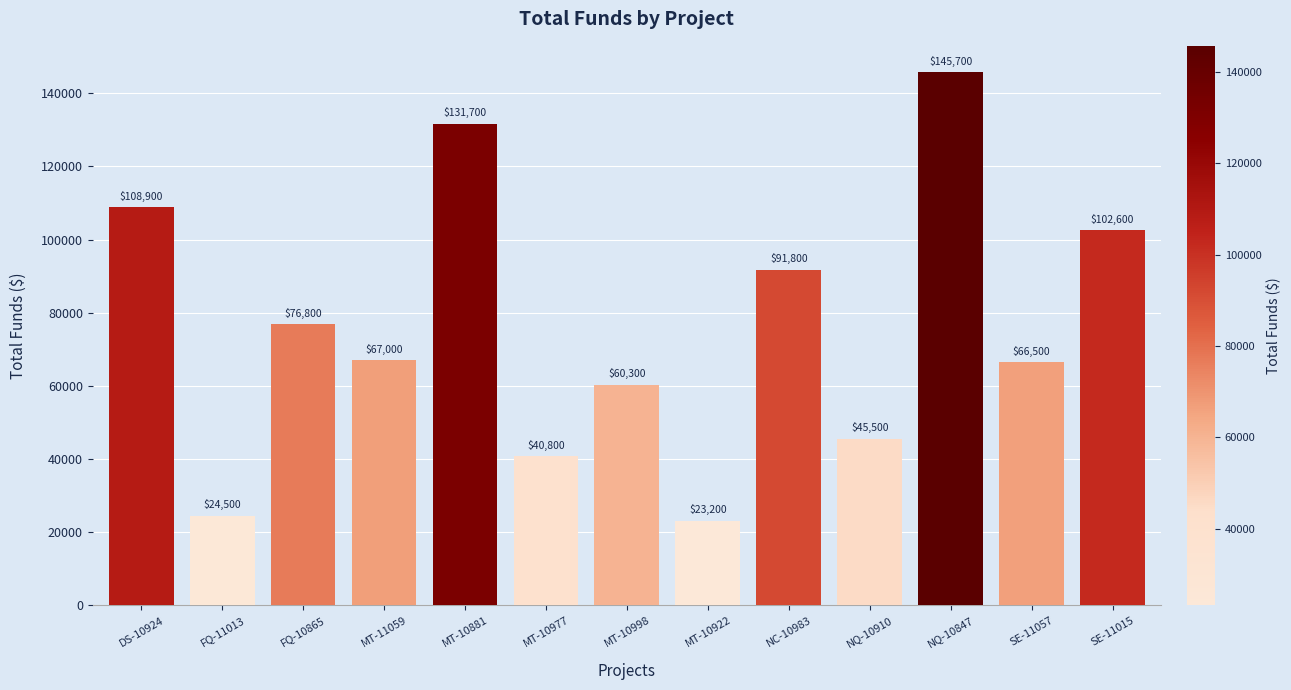

Reading left to right, transcribe all the data shown in this chart.

DS-10924=108900	FQ-11013=24500	FQ-10865=76800	MT-11059=67000	MT-10881=131700	MT-10977=40800	MT-10998=60300	MT-10922=23200	NC-10983=91800	NQ-10910=45500	NQ-10847=145700	SE-11057=66500	SE-11015=102600